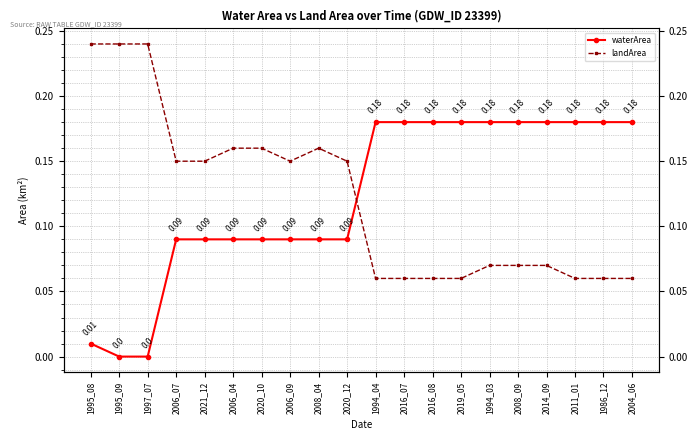

Reading left to right, what are all the values shown in this chart?

waterArea: 1995_08=0.0	1995_09=0.0	1997_07=0.0	2006_07=0.1	2021_12=0.1	2006_04=0.1	2020_10=0.1	2006_09=0.1	2008_04=0.1	2020_12=0.1	1994_04=0.2	2016_07=0.2	2016_08=0.2	2019_05=0.2	1994_03=0.2	2008_09=0.2	2014_09=0.2	2011_01=0.2	1986_12=0.2	2004_06=0.2
landArea: 1995_08=0.2	1995_09=0.2	1997_07=0.2	2006_07=0.1	2021_12=0.1	2006_04=0.2	2020_10=0.2	2006_09=0.1	2008_04=0.2	2020_12=0.1	1994_04=0.1	2016_07=0.1	2016_08=0.1	2019_05=0.1	1994_03=0.1	2008_09=0.1	2014_09=0.1	2011_01=0.1	1986_12=0.1	2004_06=0.1